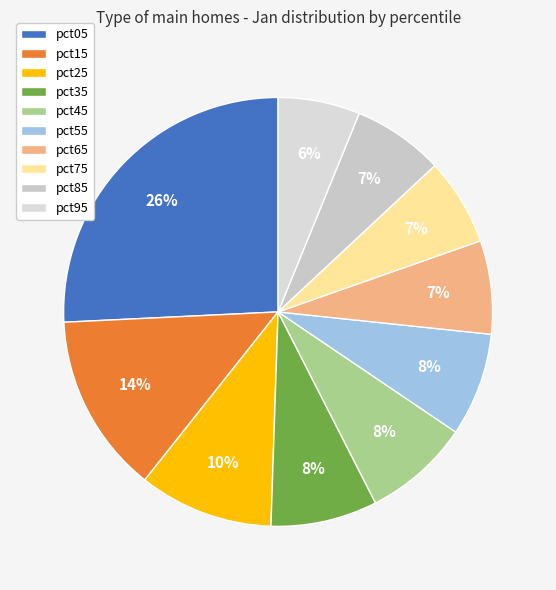

Combined, do pct65 and pct55 account for over 50%?

No